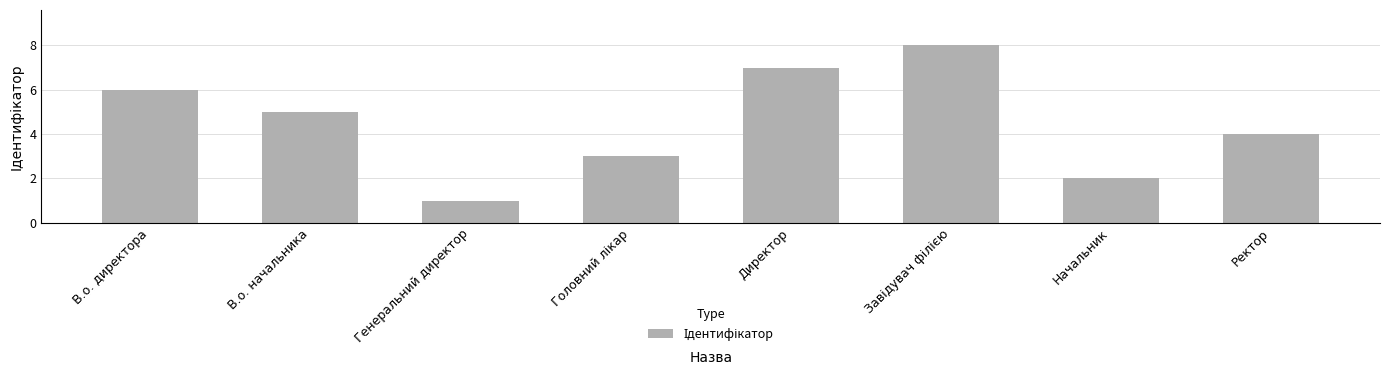

At which label does the data first exceed 5?

В.о. директора